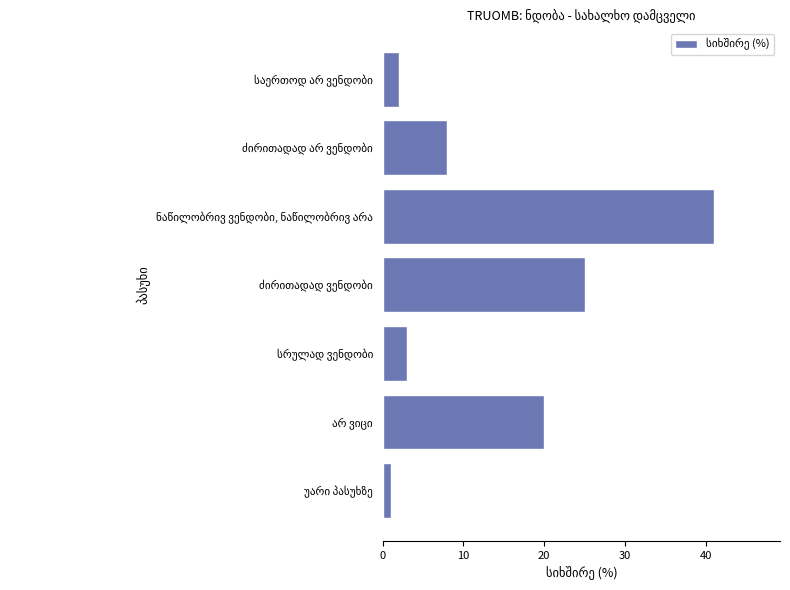

What is the greatest value displayed?

41